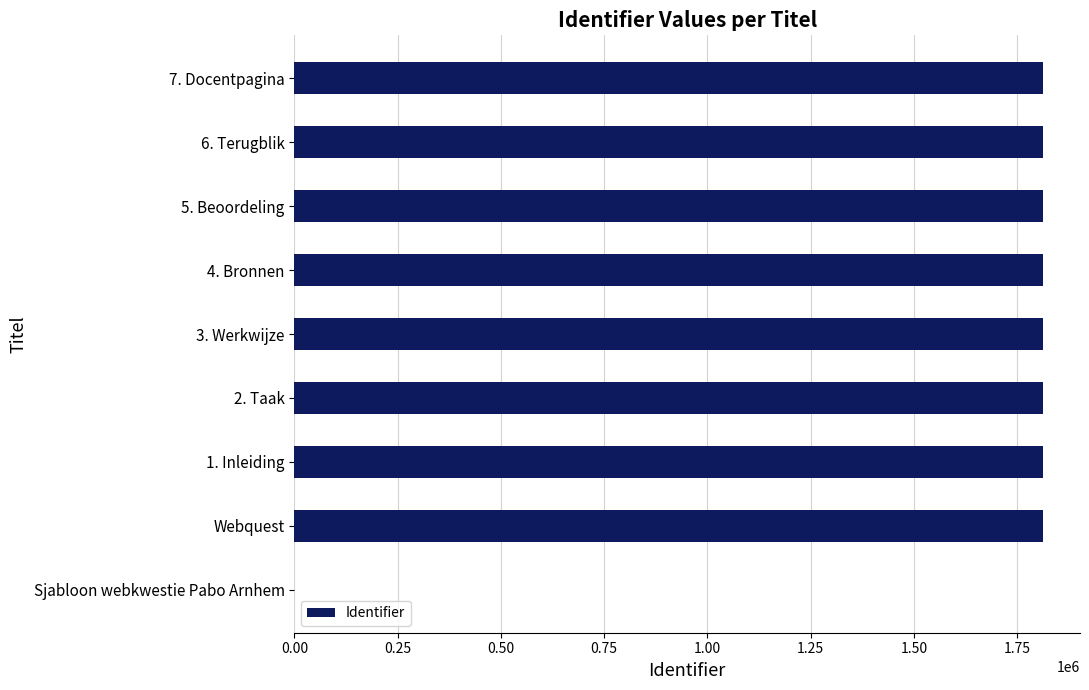

How many distinct data groups are displayed?

1